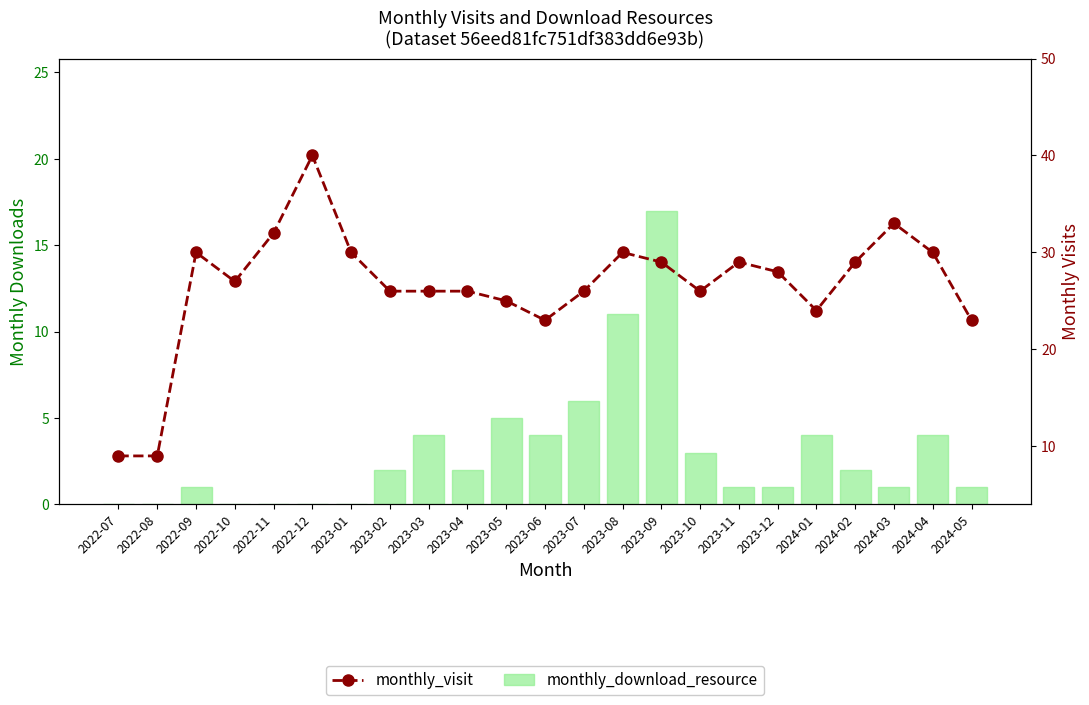

What is the average value of the monthly_download_resource series?

3